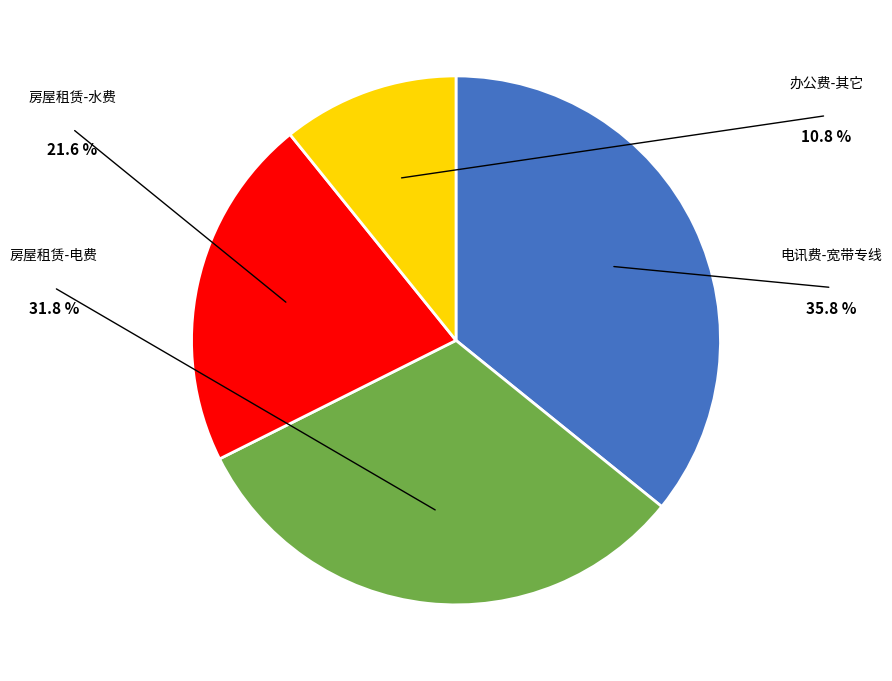

Rank the categories by value from lowest to highest.

办公费-其它, 房屋租赁-水费, 房屋租赁-电费, 电讯费-宽带专线